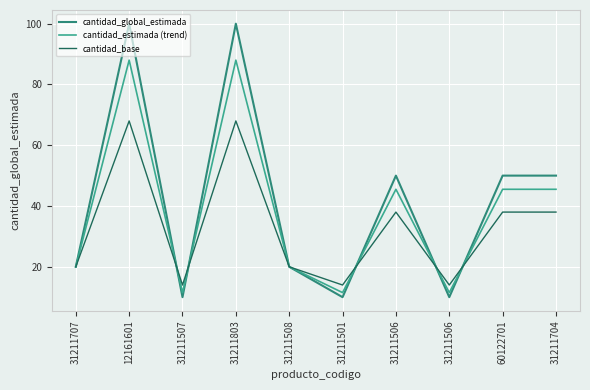

How many interior local peaks does the cantidad_global_estimada series have?

3